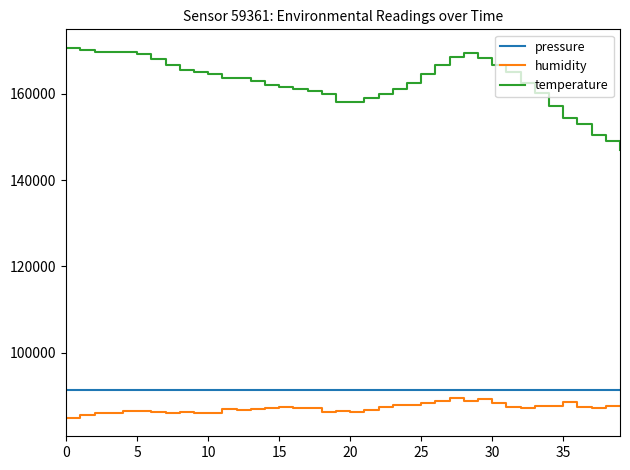

How many values in the pressure series are below 91278?

20